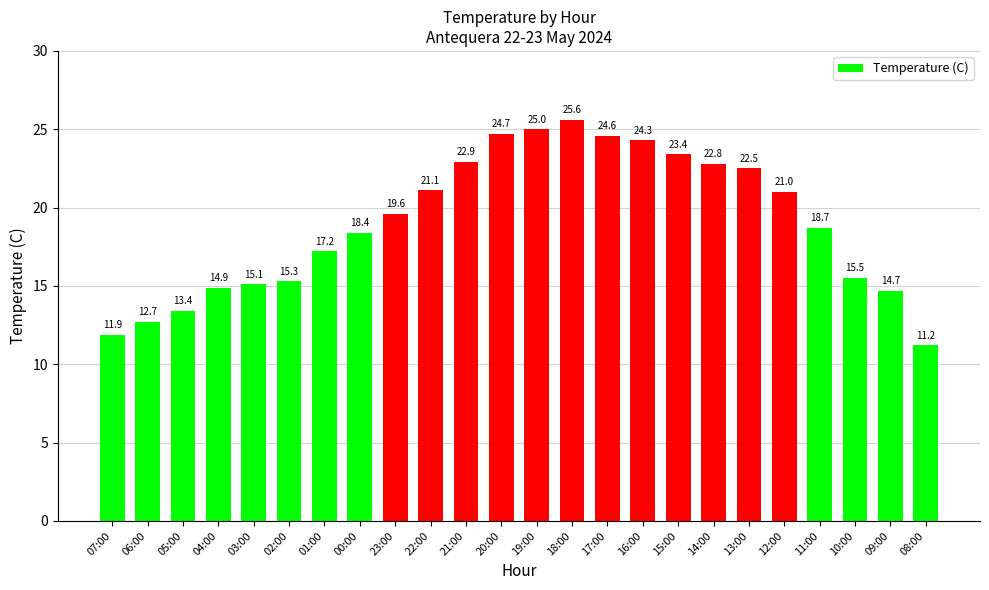

List the labels in order of value, largest first.

18:00, 19:00, 20:00, 17:00, 16:00, 15:00, 21:00, 14:00, 13:00, 22:00, 12:00, 23:00, 11:00, 00:00, 01:00, 10:00, 02:00, 03:00, 04:00, 09:00, 05:00, 06:00, 07:00, 08:00